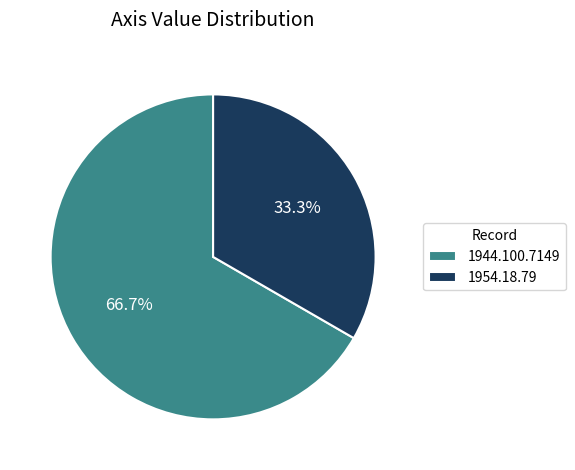

What is the total percentage of 1944.100.7149 and 1954.18.79?

100.0%